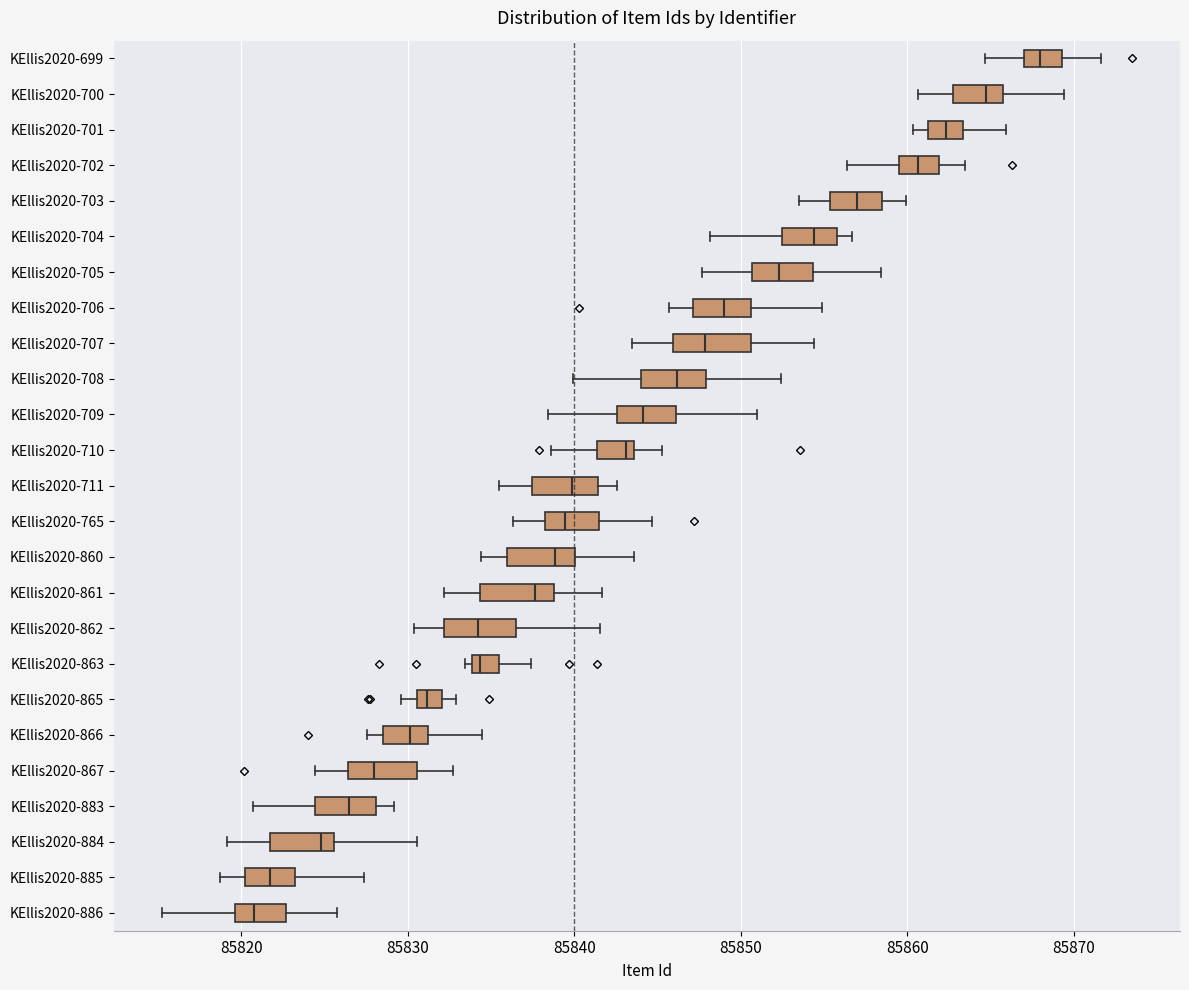

Reading bottom to top, transcribe this box plot: for each box, give where its median line is, the range the box spans, and where its two whiskers end, as read against the x-axis. The values are not printed on the chart, so give them approximately, as read against the axis.

KEllis2020-886: median 85821, box 85820 to 85823, whiskers 85815 to 85826
KEllis2020-885: median 85822, box 85820 to 85823, whiskers 85819 to 85827
KEllis2020-884: median 85825, box 85822 to 85826, whiskers 85819 to 85831
KEllis2020-883: median 85826, box 85824 to 85828, whiskers 85821 to 85829
KEllis2020-867: median 85828, box 85826 to 85831, whiskers 85824 to 85833
KEllis2020-866: median 85830, box 85828 to 85831, whiskers 85828 (just left of the box's left edge) to 85834
KEllis2020-865: median 85831 (inside the box), box 85831 to 85832, whiskers 85830 to 85833
KEllis2020-863: median 85834 (just right of the box's left edge), box 85834 to 85835, whiskers 85833 to 85837
KEllis2020-862: median 85834, box 85832 to 85837, whiskers 85830 to 85842
KEllis2020-861: median 85838, box 85834 to 85839, whiskers 85832 to 85842
KEllis2020-860: median 85839, box 85836 to 85840, whiskers 85834 to 85844
KEllis2020-765: median 85839, box 85838 to 85841, whiskers 85836 to 85845
KEllis2020-711: median 85840, box 85837 to 85841, whiskers 85835 to 85843
KEllis2020-710: median 85843, box 85841 to 85844, whiskers 85839 to 85845
KEllis2020-709: median 85844, box 85843 to 85846, whiskers 85838 to 85851
KEllis2020-708: median 85846, box 85844 to 85848, whiskers 85840 to 85852
KEllis2020-707: median 85848, box 85846 to 85851, whiskers 85843 to 85854
KEllis2020-706: median 85849, box 85847 to 85851, whiskers 85846 to 85855
KEllis2020-705: median 85852, box 85851 to 85854, whiskers 85848 to 85858
KEllis2020-704: median 85854, box 85852 to 85856, whiskers 85848 to 85857
KEllis2020-703: median 85857, box 85855 to 85858, whiskers 85854 to 85860
KEllis2020-702: median 85861, box 85859 to 85862, whiskers 85856 to 85863
KEllis2020-701: median 85862, box 85861 to 85863, whiskers 85860 to 85866
KEllis2020-700: median 85865, box 85863 to 85866, whiskers 85861 to 85869
KEllis2020-699: median 85868, box 85867 to 85869, whiskers 85865 to 85872